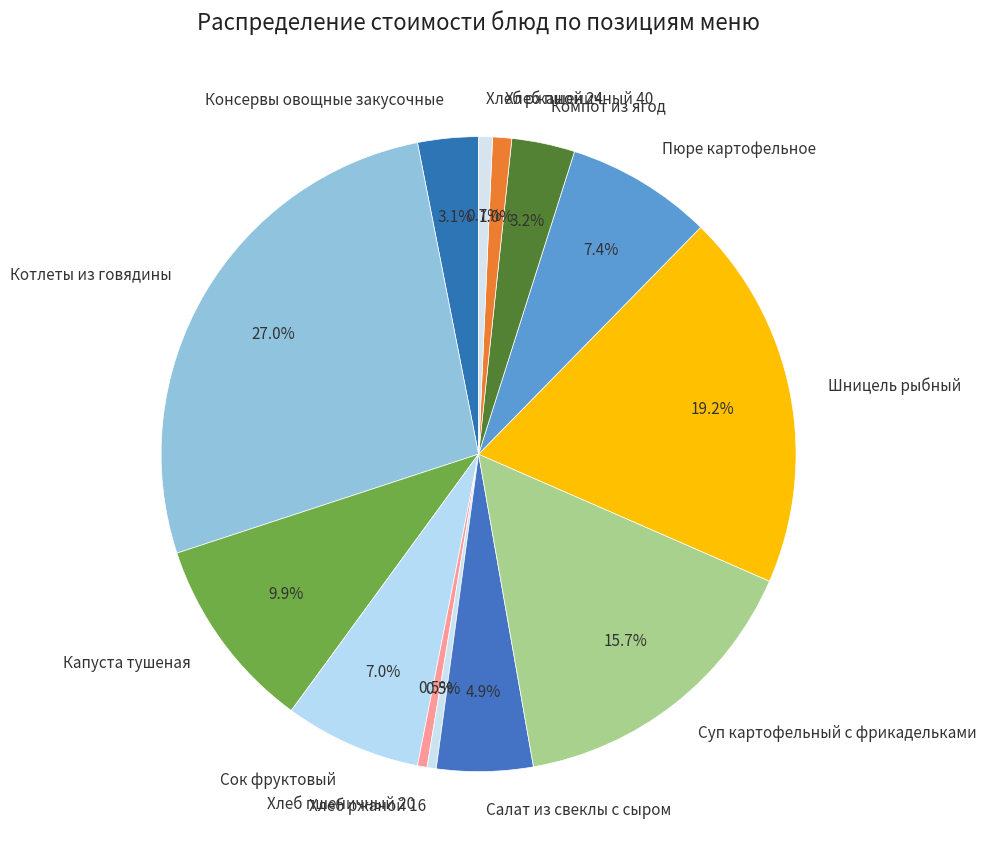

To the nearest percent, what is the combined percentage of Хлеб пшеничный 20 and Суп картофельный с фрикадельками?

16%